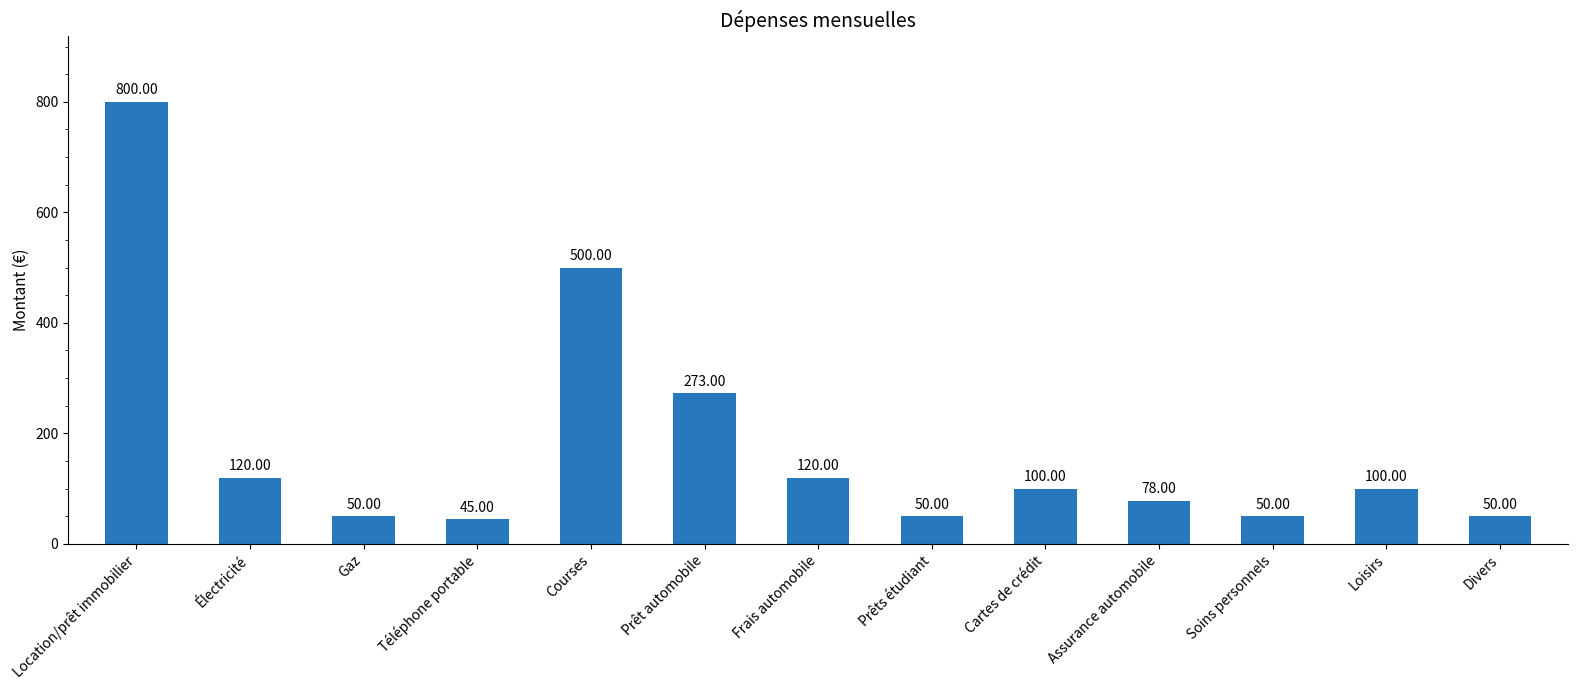

The chart shows a value of 50 at Divers. True or false?

True